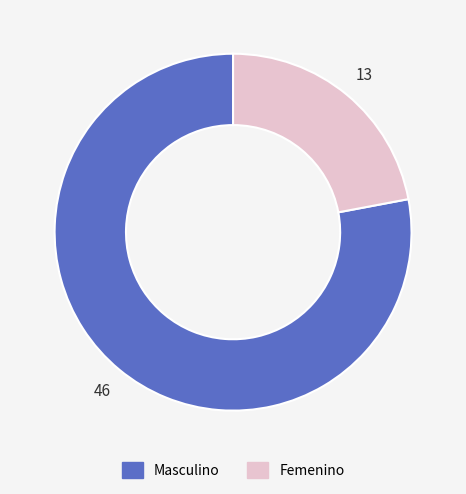

The Femenino slice represents 33% of the pie. True or false?

False